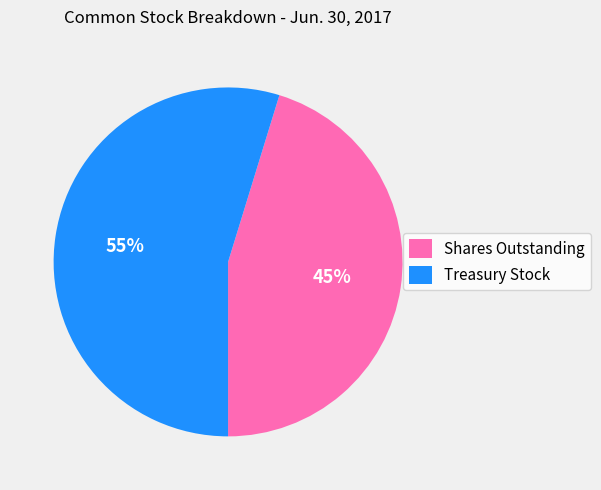

Combined, do Shares Outstanding and Treasury Stock account for over 50%?

Yes